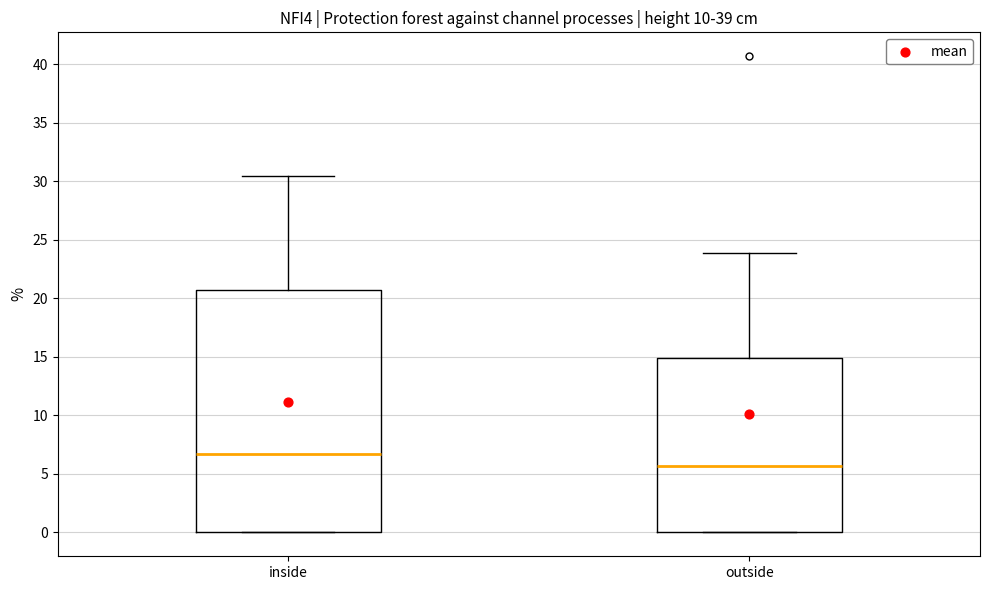

Which box's median line is the lowest?

outside